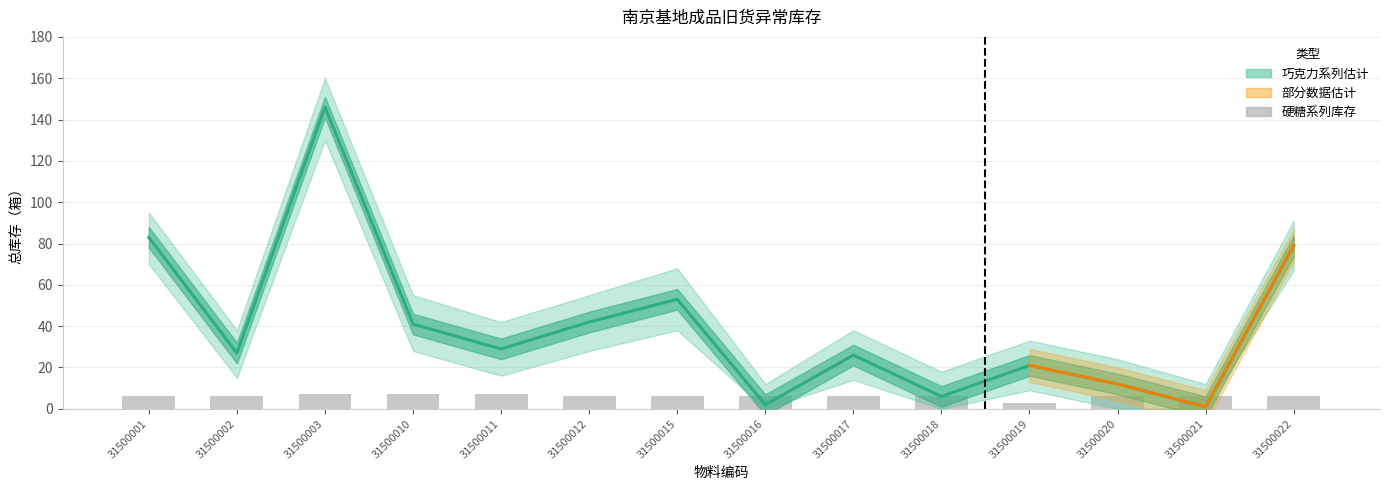

At which label does 巧克力 reach its peak?

31500003